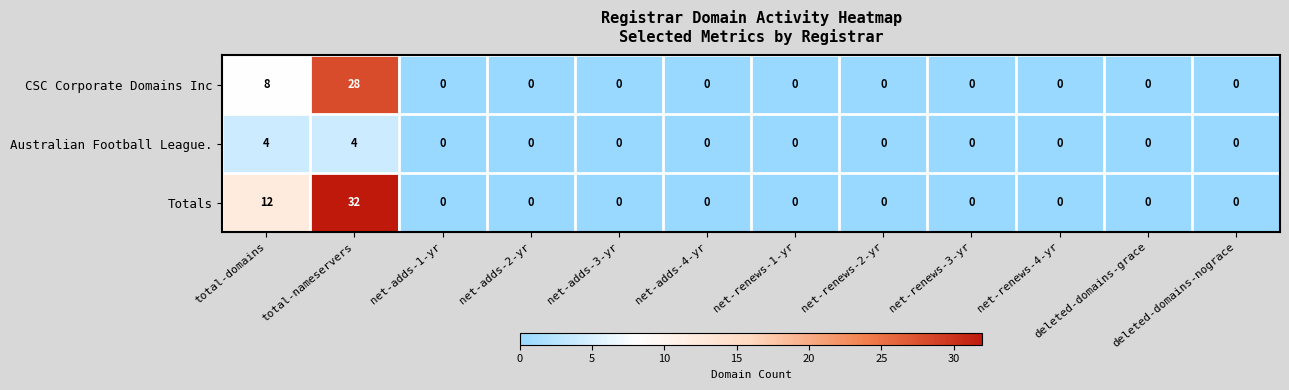

What is the average value of the Totals series?

4